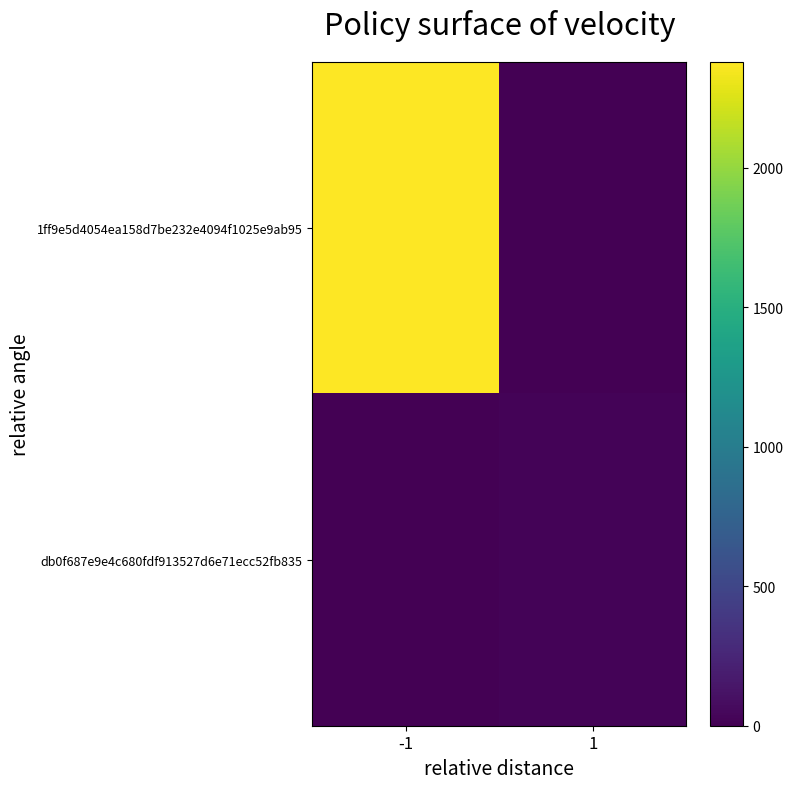

Rank the series by their maximum value, from lowest to highest.

db0f687e9e4c680fdf913527d6e71ecc52fb835, 1ff9e5d4054ea158d7be232e4094f1025e9ab95